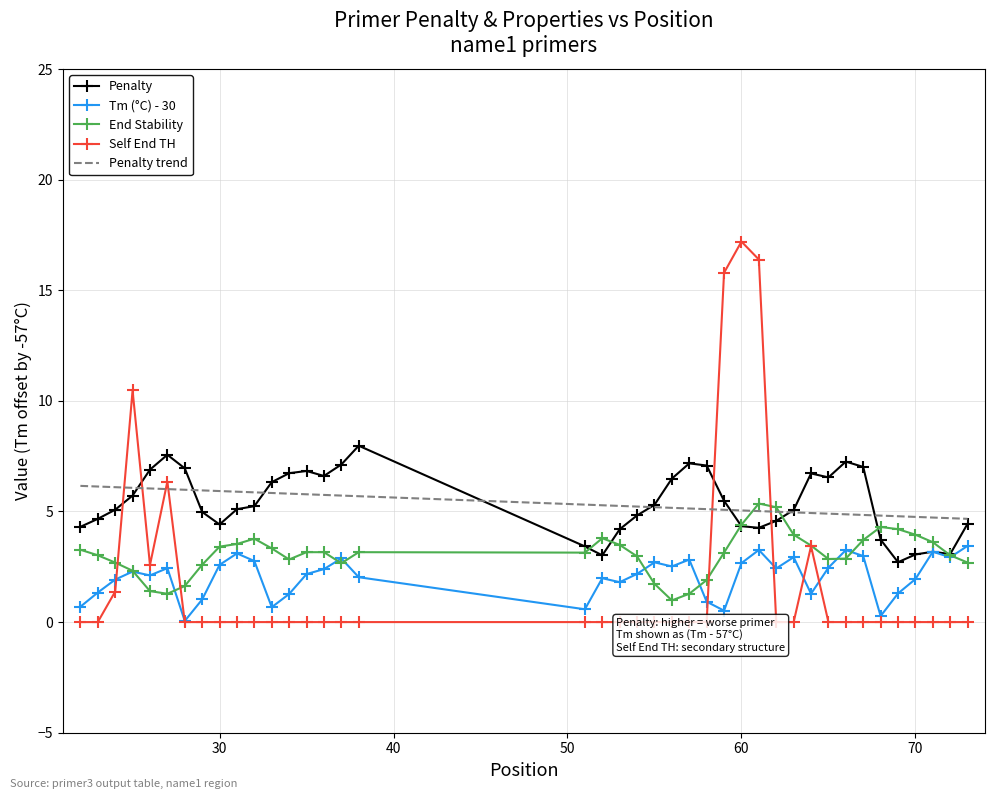

Which series has the largest total across all categories?

pen